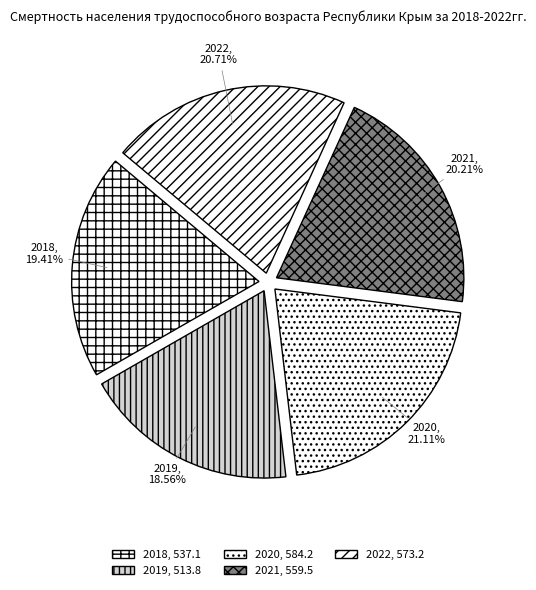

Approximately how many times larger is the value at 2020 compared to 2022?

1.0